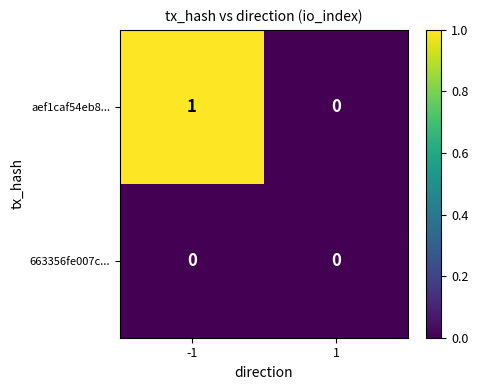

Which series has the largest total across all categories?

aef1caf54eb8...